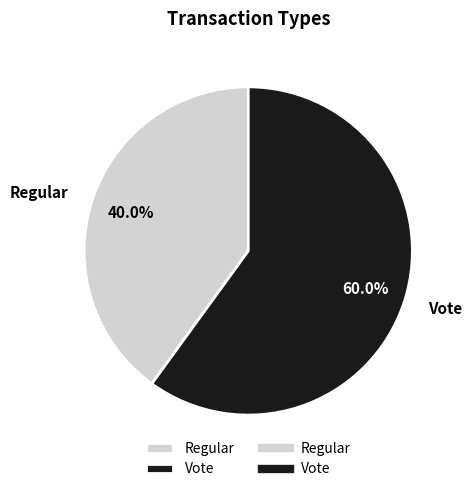

To the nearest percent, what is the difference between the Regular and Vote slice percentages?

20%